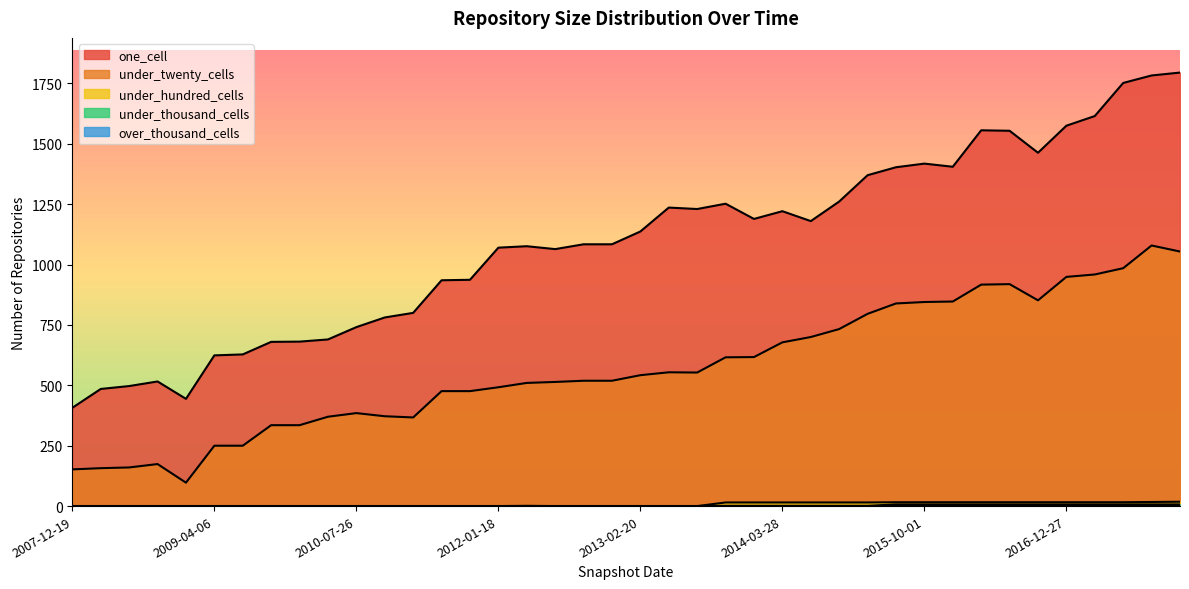

Where is under_thousand_cells nearest to the value 3?

2013-09-10